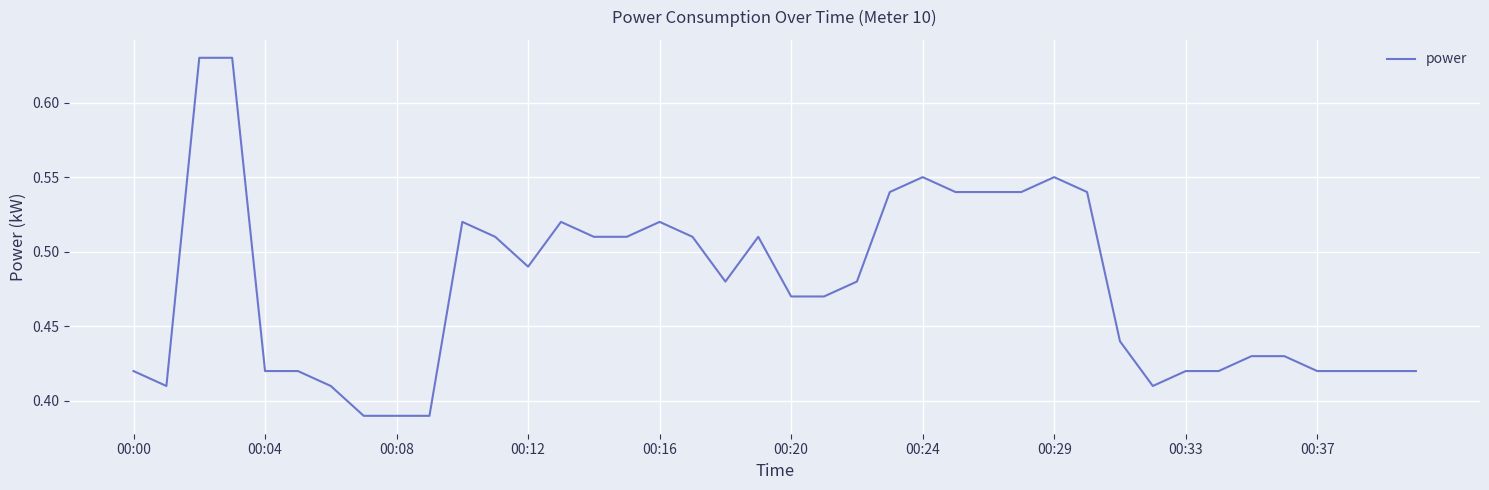

The value at 00:33 is 0.7. True or false?

False